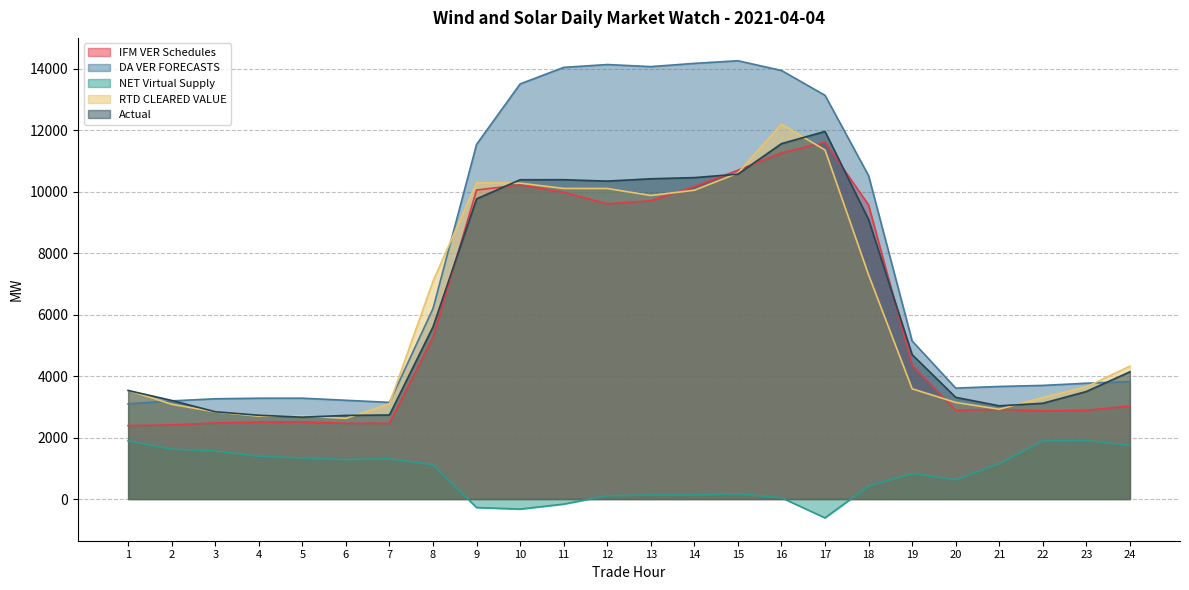

Reading right to left, extract all data points from this chart.

IFM VER Schedules: 24=3027.0	23=2889.2	22=2869.2	21=2920.1	20=2888.3	19=4349.5	18=9572.0	17=11616.1	16=11264.6	15=10702.1	14=10171.7	13=9710.1	12=9608.7	11=9985.7	10=10227.2	9=10059.3	8=5259.3	7=2464.2	6=2465.4	5=2508.1	4=2503.6	3=2475.0	2=2411.6	1=2391.7
DA VER FORECASTS: 24=3824.4	23=3768.9	22=3698.2	21=3663.9	20=3610.5	19=5145.5	18=10526.0	17=13141.6	16=13950.4	15=14267.4	14=14181.4	13=14076.1	12=14143.7	11=14051.7	10=13512.5	9=11546.3	8=6199.6	7=3146.2	6=3214.3	5=3282.3	4=3281.3	3=3263.1	2=3194.6	1=3097.3
NET Virtual Supply: 24=1749.7	23=1902.6	22=1893.2	21=1154.7	20=628.2	19=831.8	18=421.5	17=-613.6	16=40.6	15=173.2	14=130.3	13=132.4	12=106.4	11=-165.4	10=-328.4	9=-277.8	8=1123.0	7=1309.8	6=1283.0	5=1337.3	4=1392.2	3=1566.5	2=1624.5	1=1891.5
RTD CLEARED VALUE: 24=4324.0	23=3651.6	22=3303.4	21=2922.4	20=3143.7	19=3588.6	18=7298.9	17=11361.7	16=12203.3	15=10608.4	14=10052.7	13=9881.0	12=10108.9	11=10110.8	10=10282.1	9=10296.0	8=7090.0	7=3098.2	6=2625.9	5=2706.9	4=2698.2	3=2834.9	2=3084.4	1=3536.4
Actual: 24=4141.5	23=3499.1	22=3116.9	21=3033.5	20=3310.3	19=4699.9	18=9097.7	17=11965.8	16=11568.8	15=10575.6	14=10463.3	13=10424.9	12=10348.9	11=10394.8	10=10393.4	9=9770.6	8=5604.7	7=2735.7	6=2722.1	5=2664.2	4=2727.7	3=2840.8	2=3208.8	1=3533.9